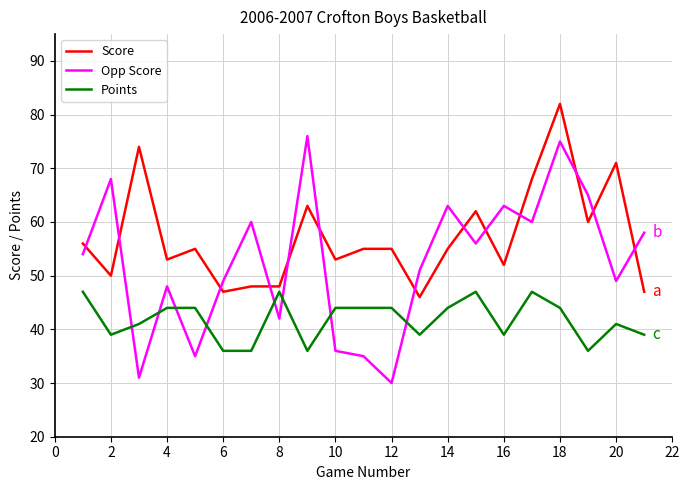

Which series has the largest total across all categories?

Score